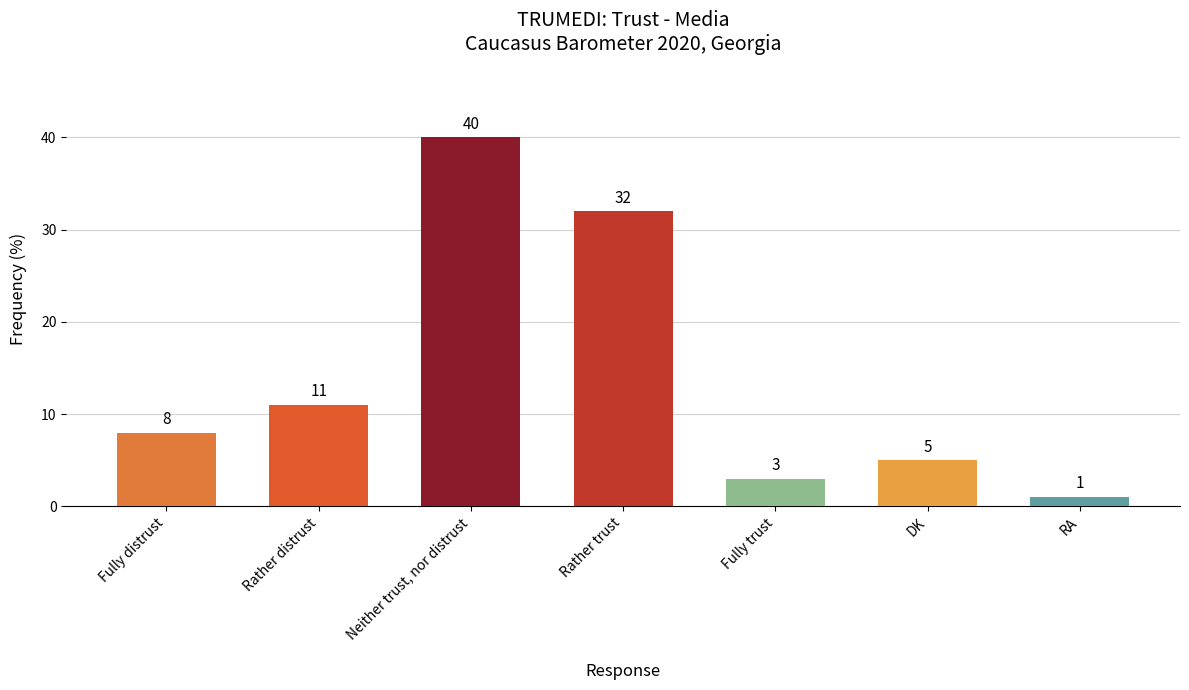

Reading right to left, extract all data points from this chart.

RA=1	DK=5	Fully trust=3	Rather trust=32	Neither trust, nor distrust=40	Rather distrust=11	Fully distrust=8